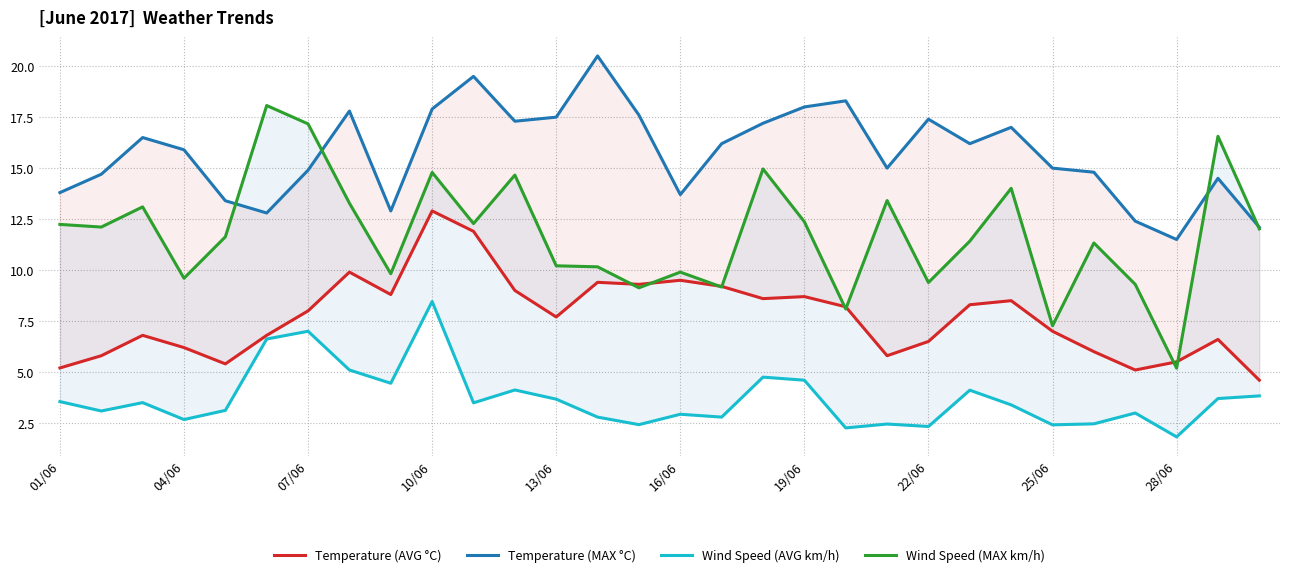

Reading left to right, extract all data points from this chart.

Temperature (AVG °C): 5.2	5.8	6.8	6.2	5.4	6.8	8.0	9.9	8.8	12.9	11.9	9.0	7.7	9.4	9.3	9.5	9.2	8.6	8.7	8.2	5.8	6.5	8.3	8.5	7.0	6.0	5.1	5.5	6.6	4.6
Temperature (MAX °C): 13.8	14.7	16.5	15.9	13.4	12.8	14.9	17.8	12.9	17.9	19.5	17.3	17.5	20.5	17.6	13.7	16.2	17.2	18.0	18.3	15.0	17.4	16.2	17.0	15.0	14.8	12.4	11.5	14.5	12.1
Wind Speed (AVG km/h): 3.5	3.1	3.5	2.7	3.1	6.6	7.0	5.1	4.5	8.5	3.5	4.1	3.7	2.8	2.4	2.9	2.8	4.8	4.6	2.3	2.5	2.3	4.1	3.4	2.4	2.5	3.0	1.8	3.7	3.8
Wind Speed (MAX km/h): 12.2	12.1	13.1	9.6	11.6	18.1	17.2	13.3	9.8	14.8	12.3	14.7	10.2	10.2	9.1	9.9	9.2	15.0	12.4	8.1	13.4	9.4	11.4	14.0	7.3	11.3	9.3	5.2	16.6	12.0